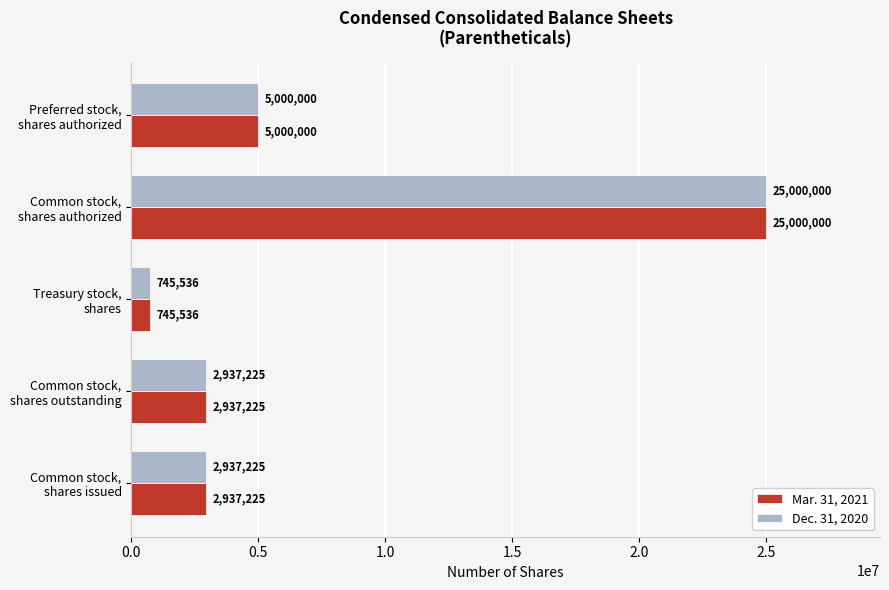

At how many categories does at least one series exceed 15700629?

1